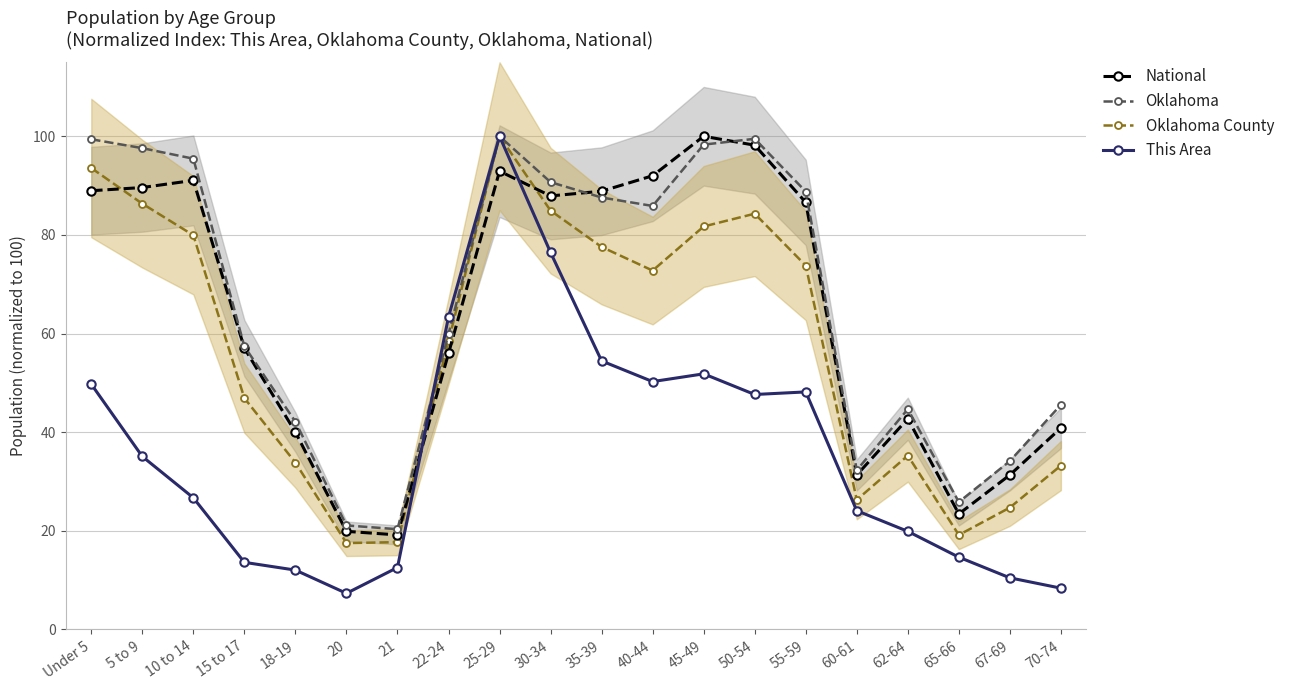

What is the spread (max minus min) of values at 35-39?

34.4